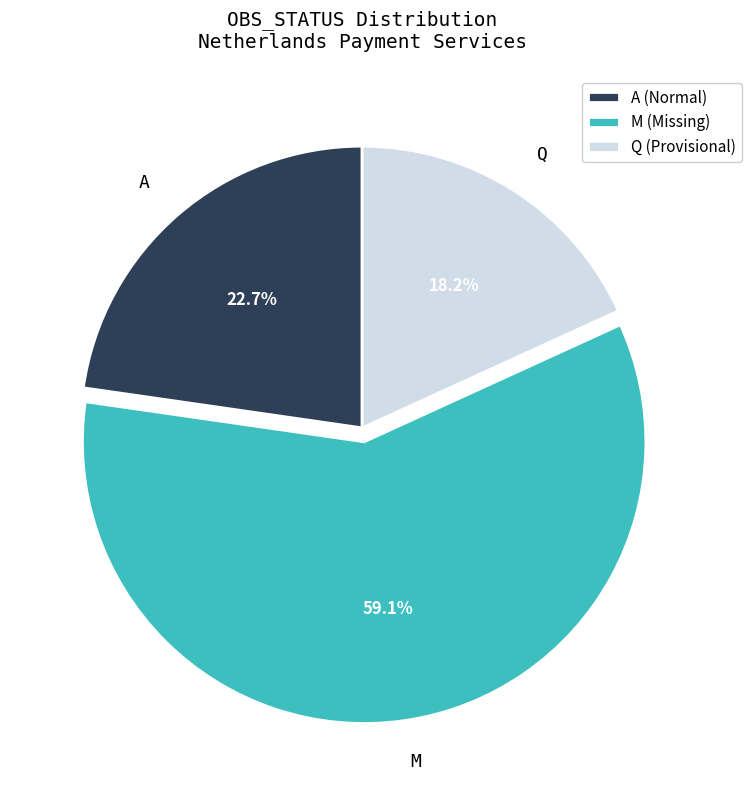

To the nearest percent, what is the difference between the largest and smallest slice percentages?

41%